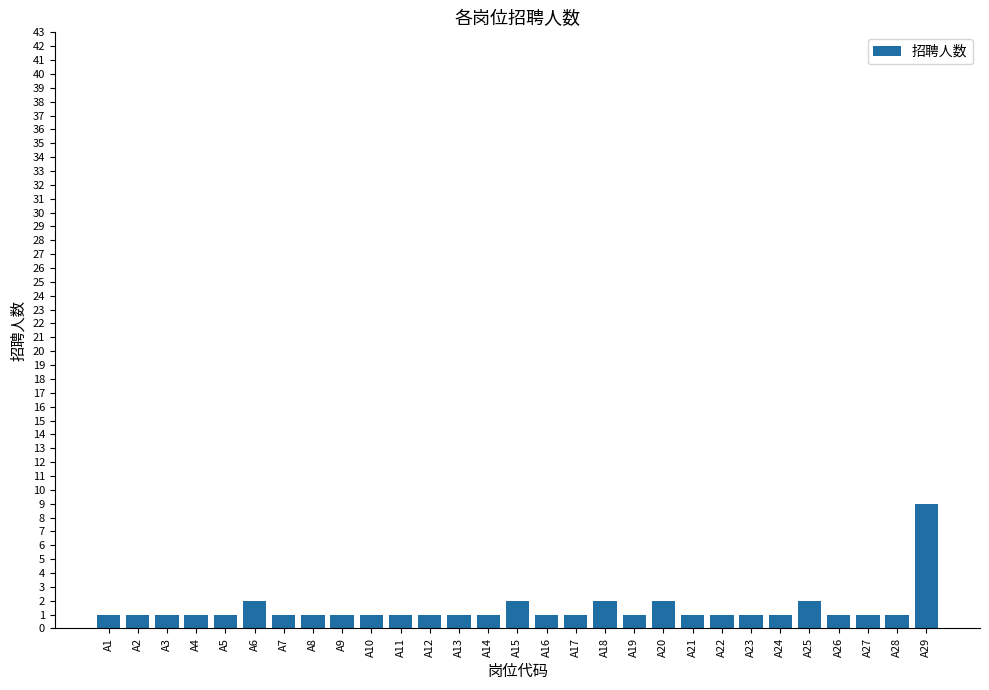

True or false: the data shows 2 at A20.

True